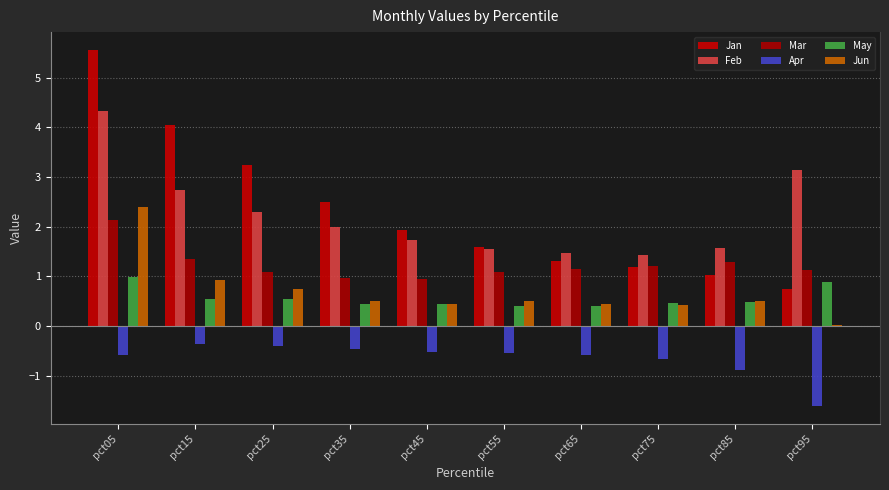

Rank the series by their maximum value, from lowest to highest.

Apr, May, Mar, Jun, Feb, Jan